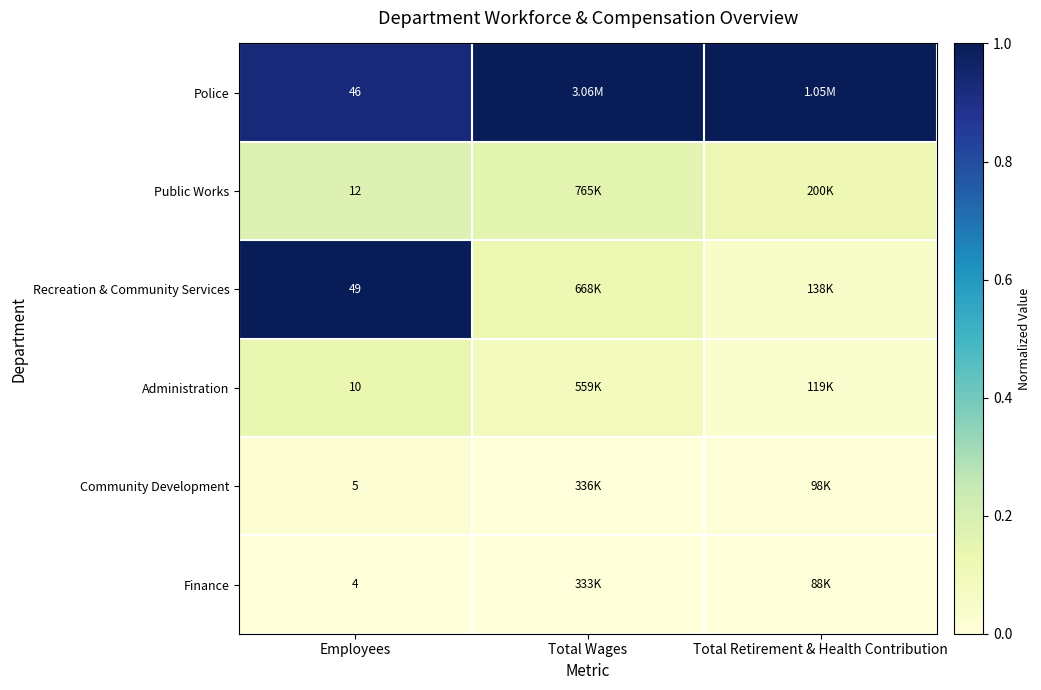

List the labels in order of Recreation & Community Services value, smallest first.

Total Retirement & Health Contribution, Total Wages, Employees